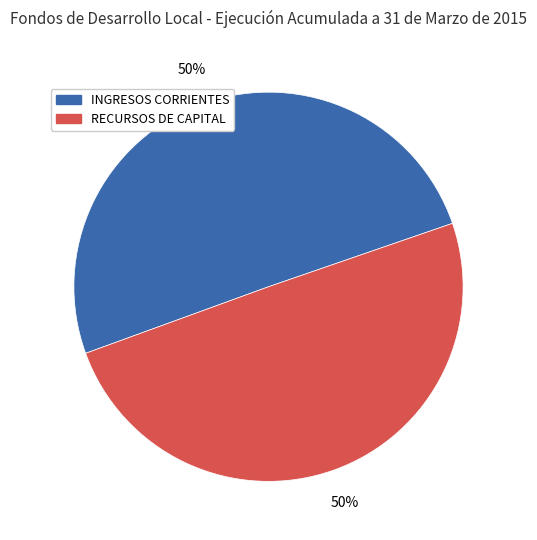

To the nearest percent, what is the average slice percentage?

50%